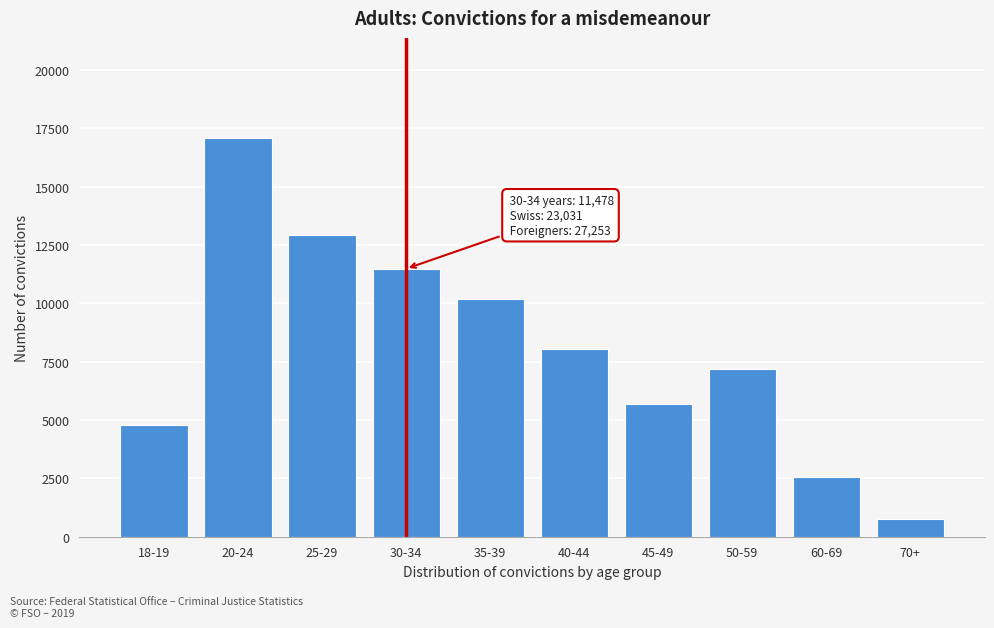

Reading left to right, extract all data points from this chart.

4793	17093	12921	11478	10199	8041	5706	7197	2568	780